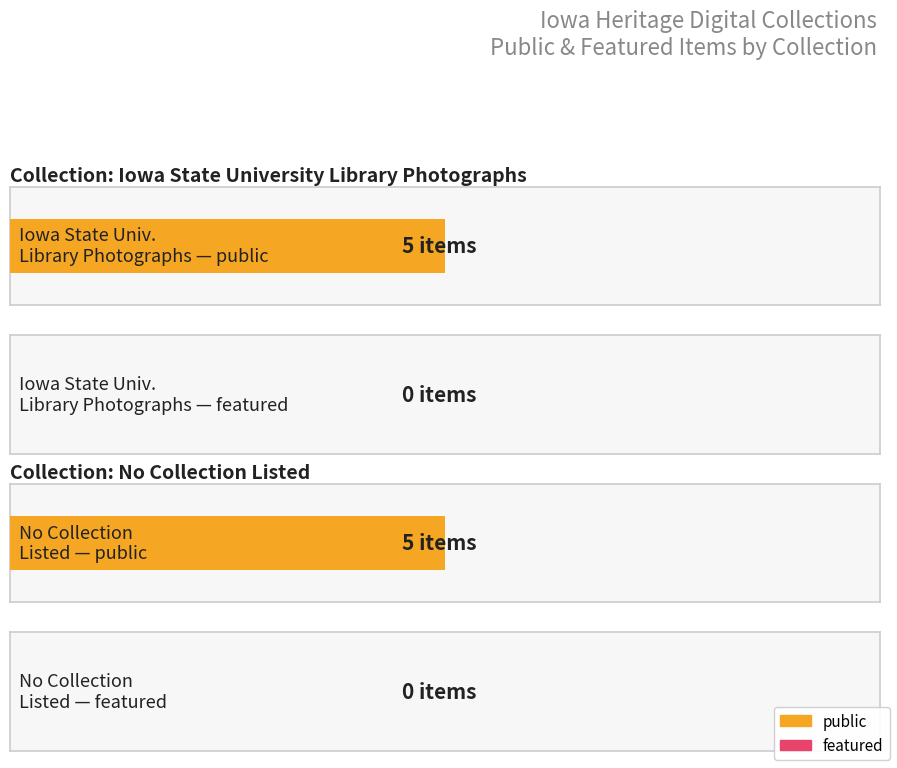

List the series in order of their overall mean, highest first.

public, featured